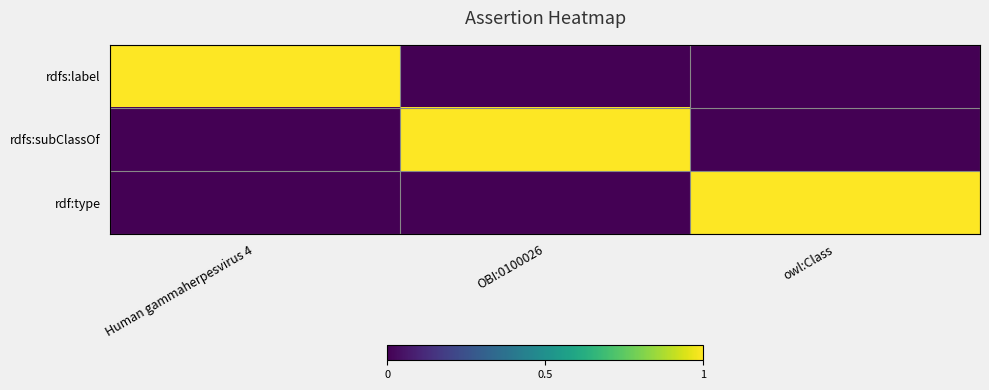

Where is rdfs:label nearest to the value 0?

OBI:0100026